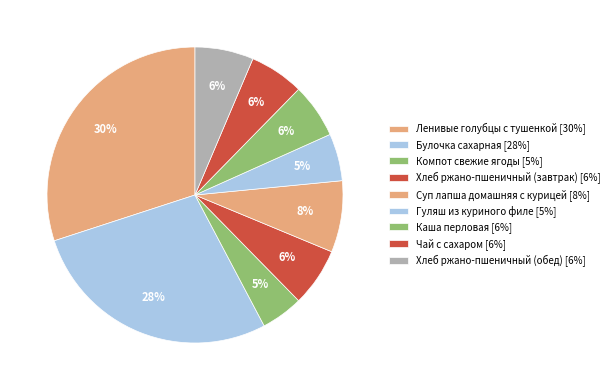

Which category has the biggest portion of the pie?

Ленивые голубцы с тушенкой